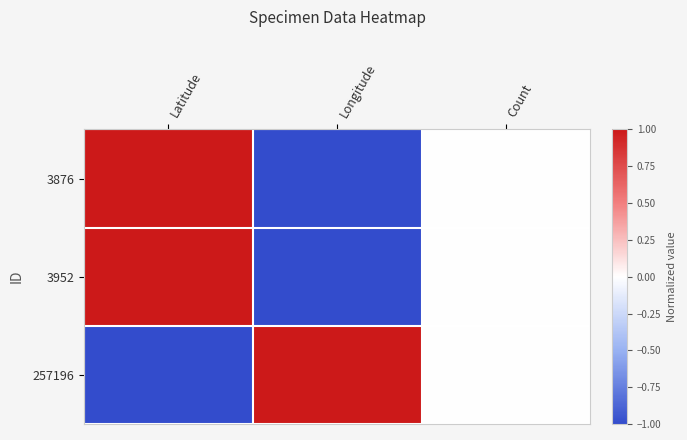

Reading left to right, transcribe all the data shown in this chart.

3876: Latitude=1	Longitude=-1	Count=0
3952: Latitude=1	Longitude=-1	Count=0
257196: Latitude=-1	Longitude=1	Count=0